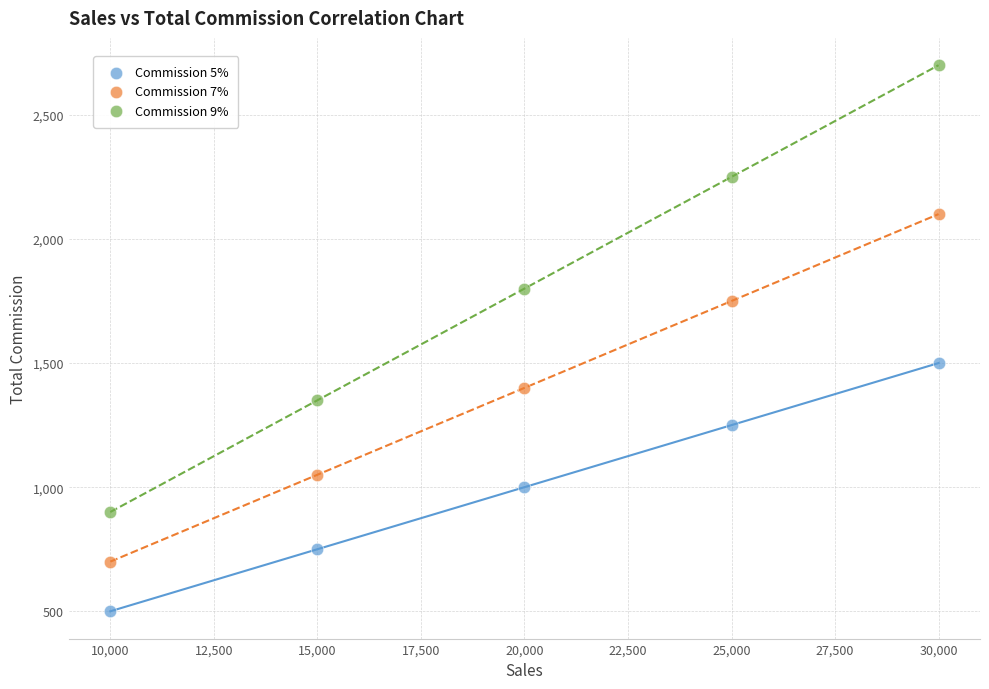

Which series has the largest Y range (max minus min)?

Commission 9%